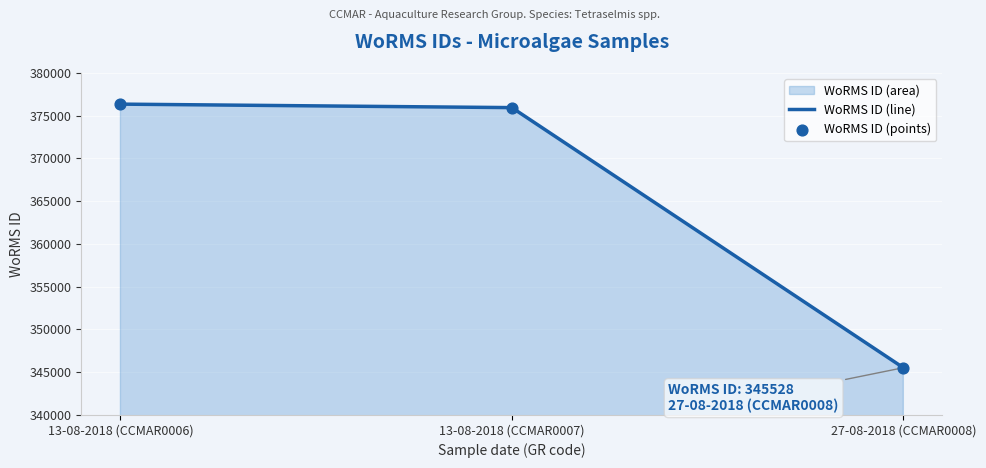

Which series has the largest total across all categories?

WoRMS ID (line)